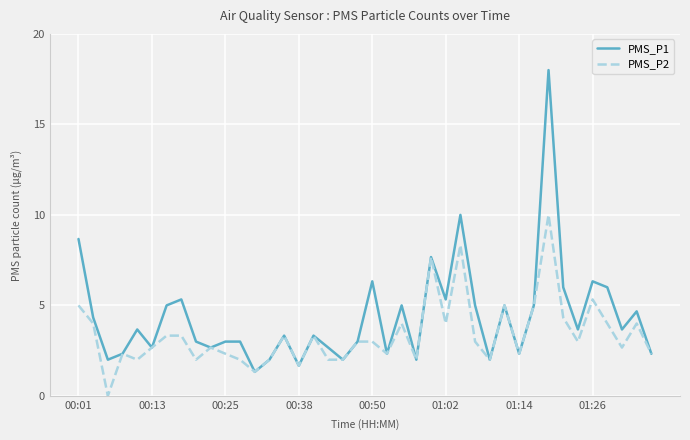

How many values in PMS_P2 are above zero?

39